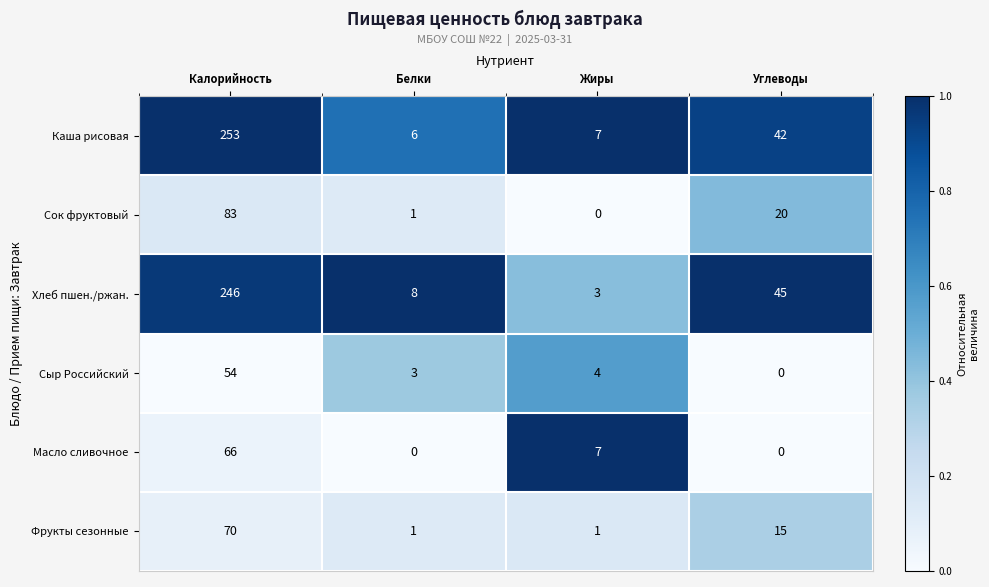

Rank the series by their maximum value, from lowest to highest.

Сыр Российский, Масло сливочное, Фрукты сезонные, Сок фруктовый, Хлеб пшен./ржан., Каша рисовая